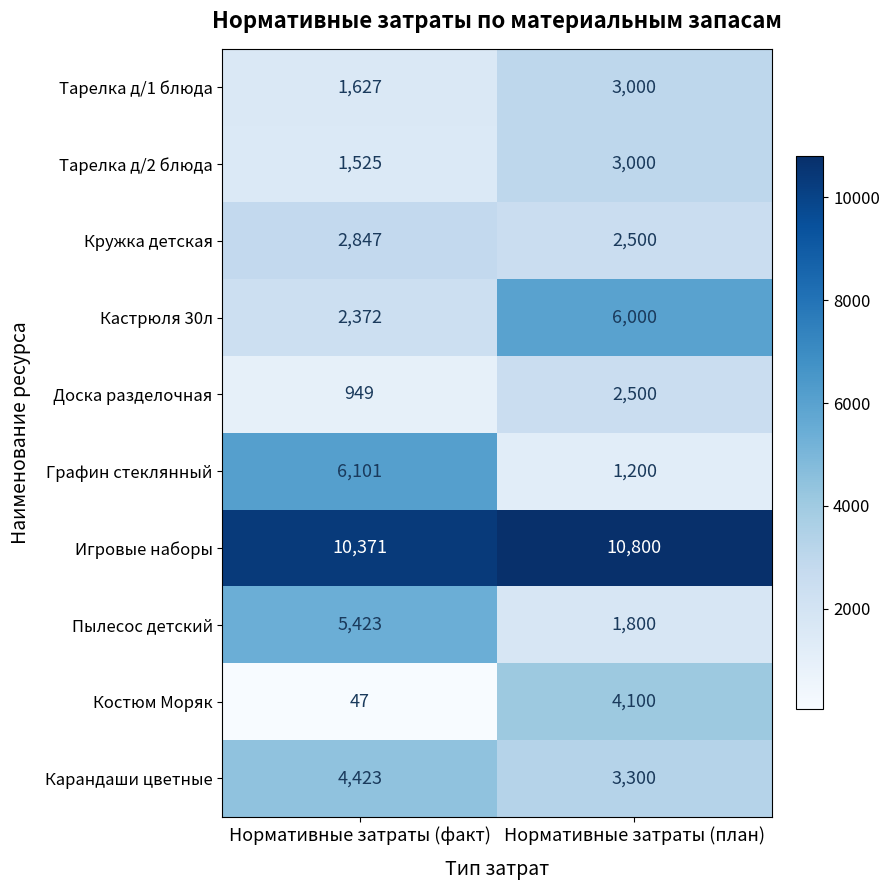

At which label does Кружка детская reach its peak?

Нормативные затраты (факт)